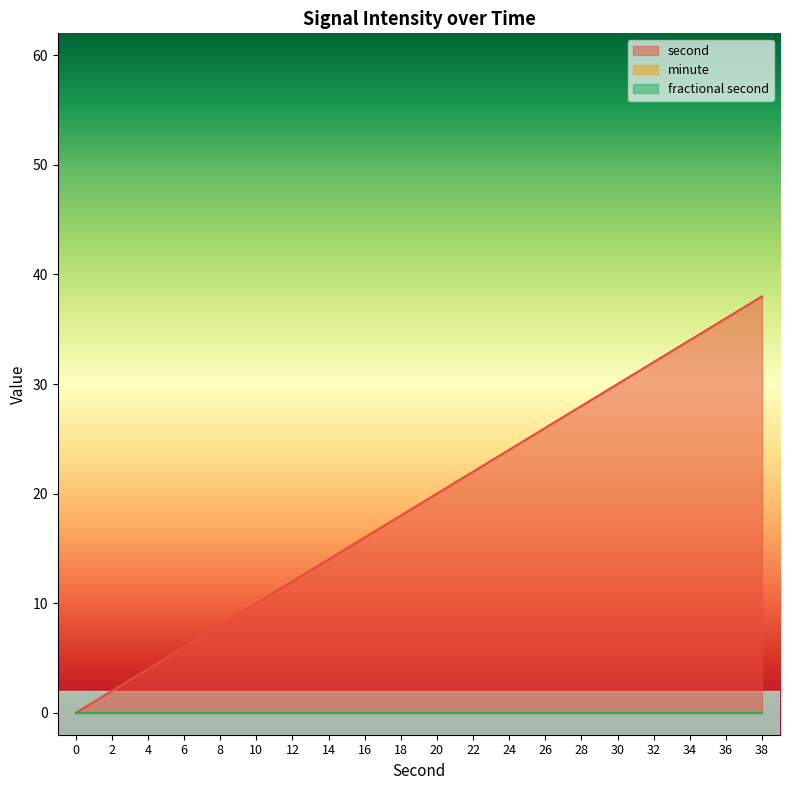

Which series changed the most between 24 and 32?

second